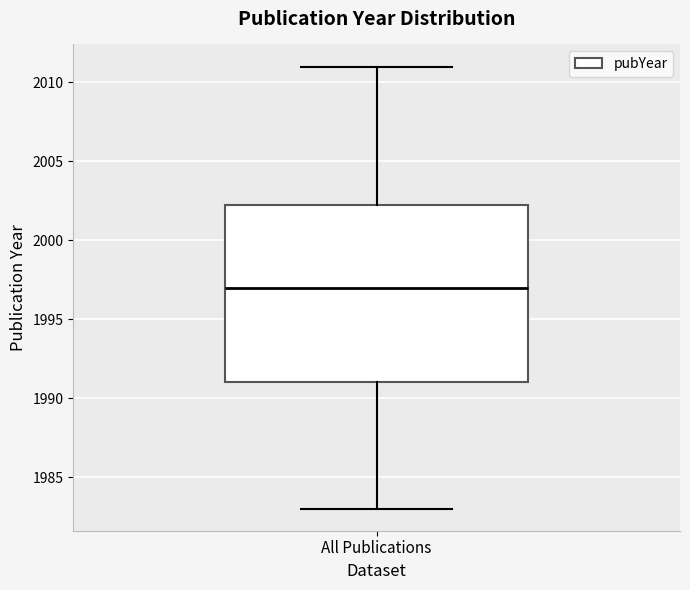

Transcribe this box plot: give where the median line is, the range the box spans, and where the two whiskers end, as read against the y-axis. The values are not printed on the chart, so give them approximately, as read against the axis.

median 1997.0, box 1991.0 to 2002.5, whiskers 1983.0 to 2011.0